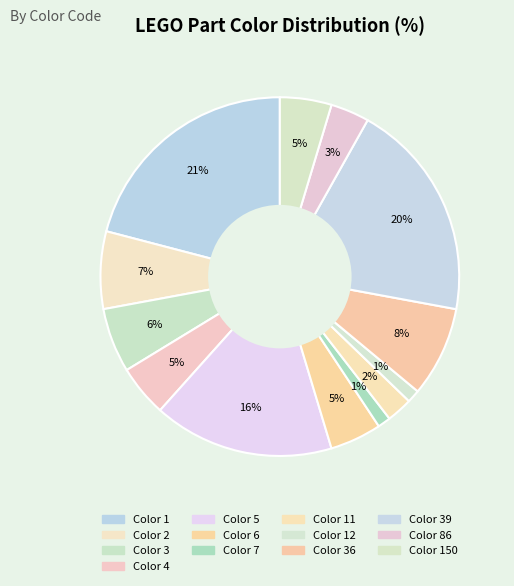

Which slice is the smallest?

Color 7